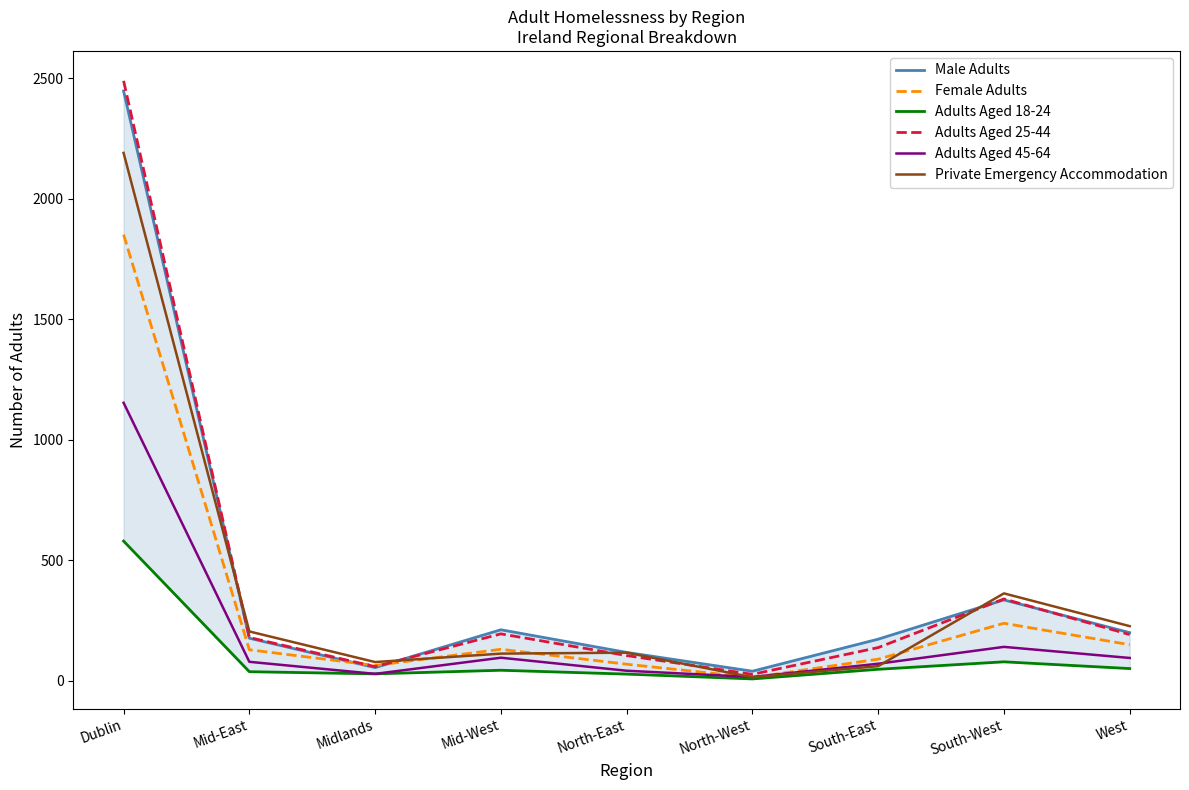

True or false: Private Emergency Accommodation and Female Adults intersect in this chart.

True